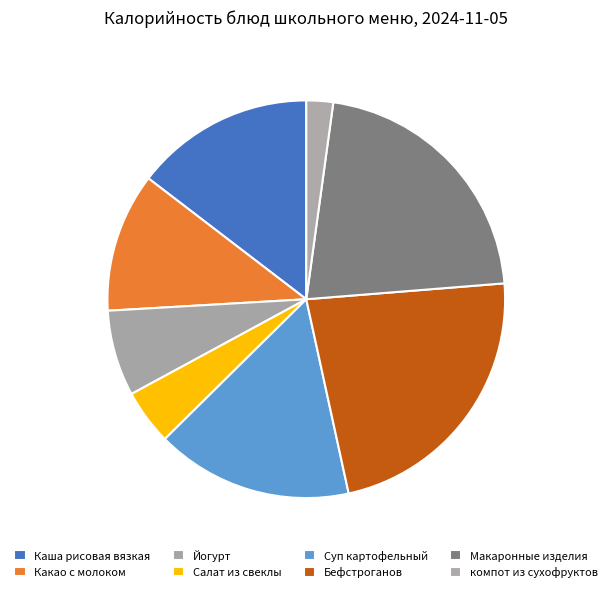

Which slice is the smallest?

компот из сухофруктов